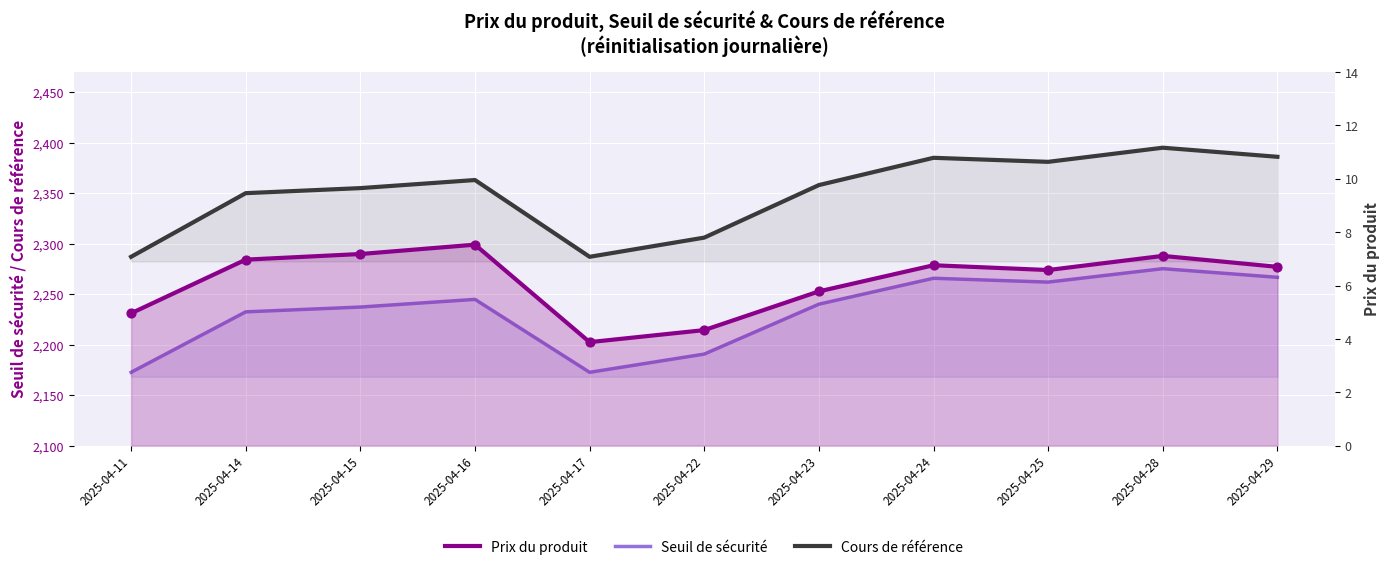

What are all the series names shown in the legend?

Seuil de sécurité, Cours de référence, Prix du produit